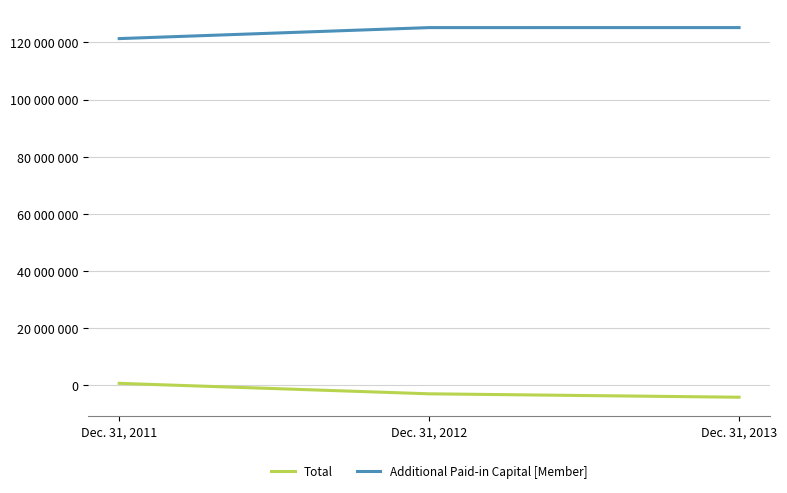

At which label does Total reach its minimum?

Dec. 31, 2013